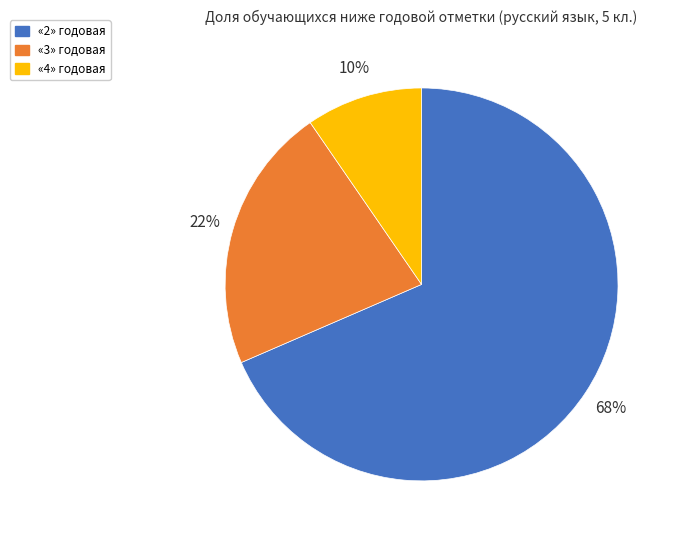

To the nearest percent, what is the average slice percentage?

33%